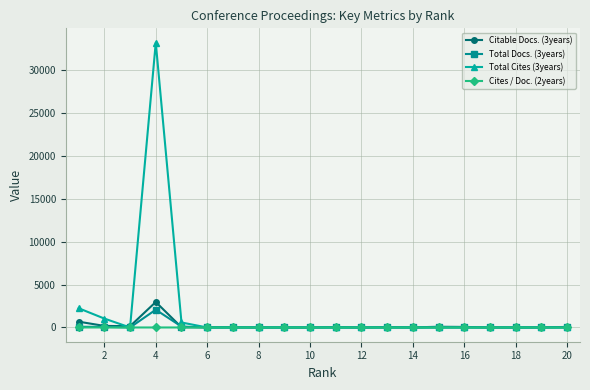

Which series has the widest spread of values?

Total Cites (3years)